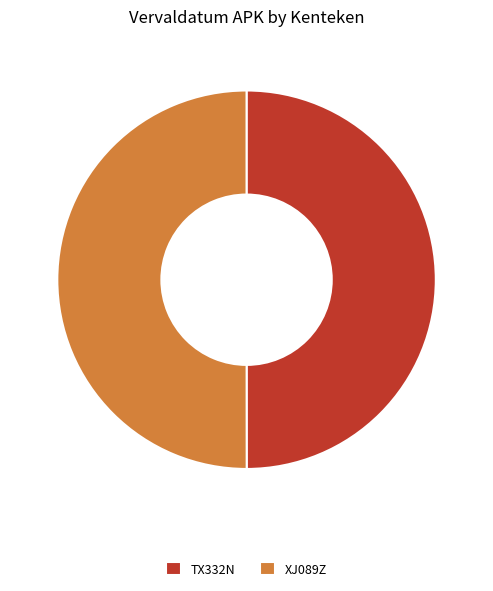

The XJ089Z slice represents 62% of the pie. True or false?

False